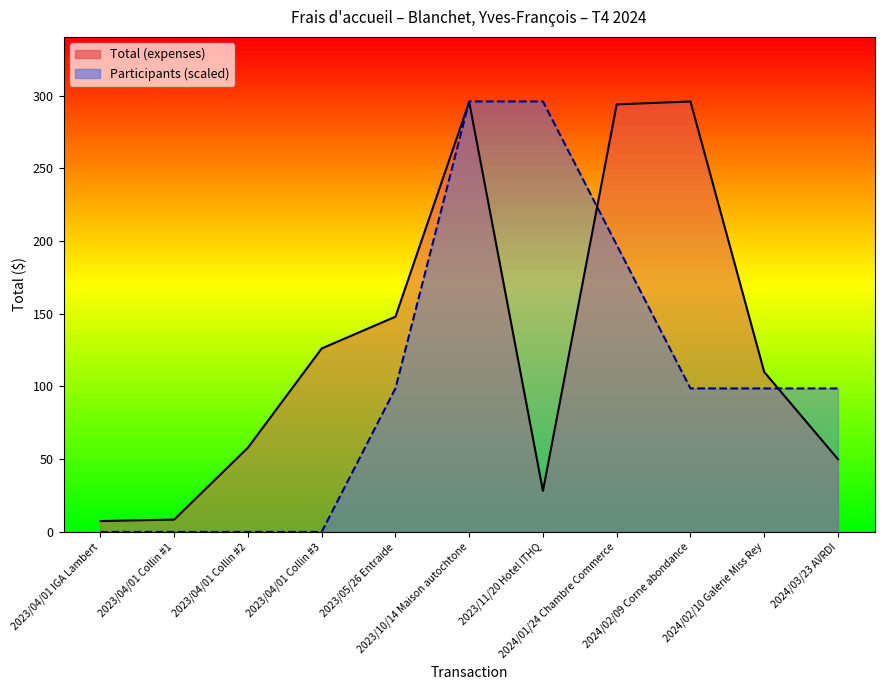

Where is the first local minimum for Total (expenses)?

2023/11/20 Hotel ITHQ